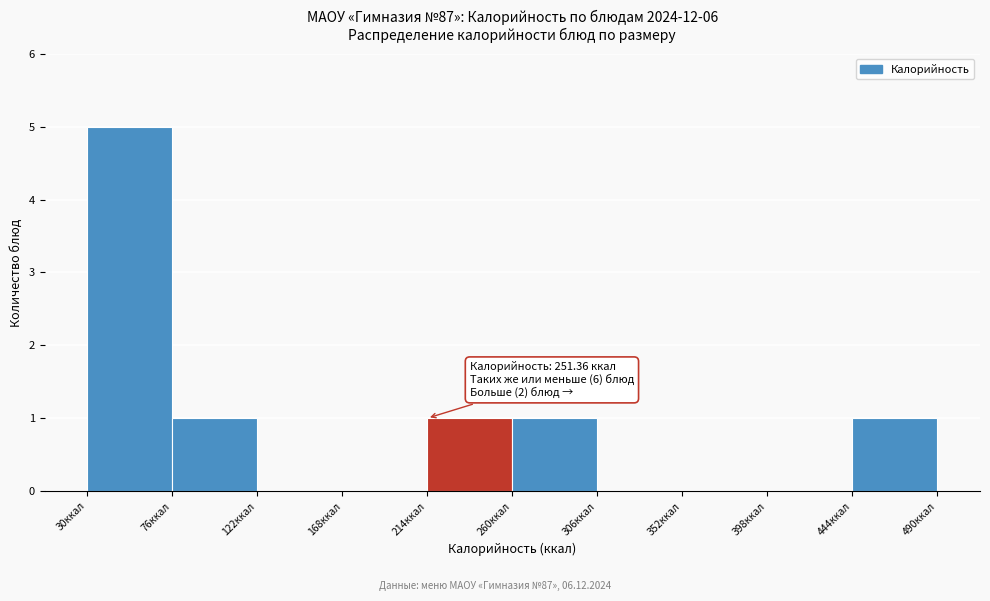

Over which range of the x-axis is the bar tallest?

30 to 75